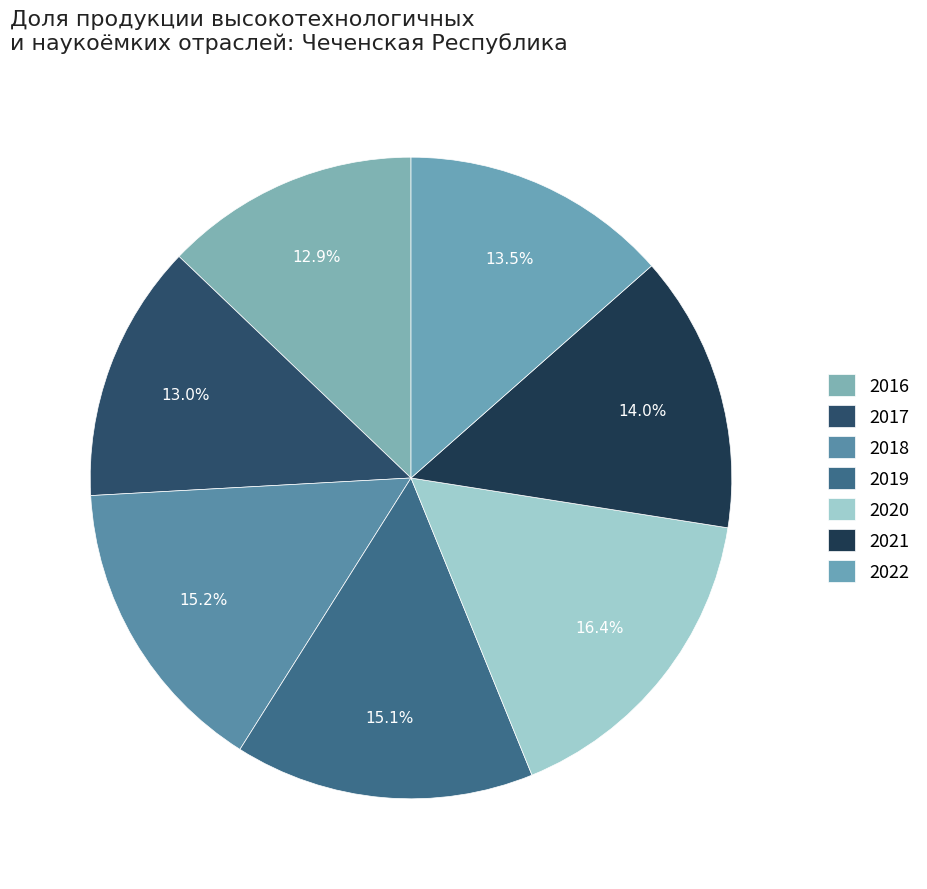

True or false: 2020 accounts for 16% of the total.

True